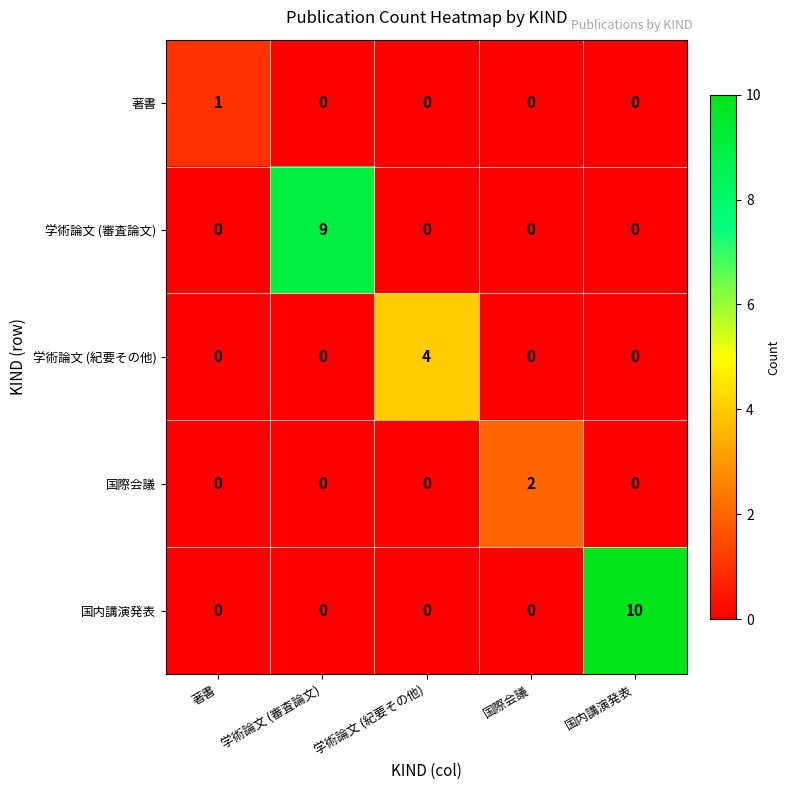

Count the number of categories in the chart.

5